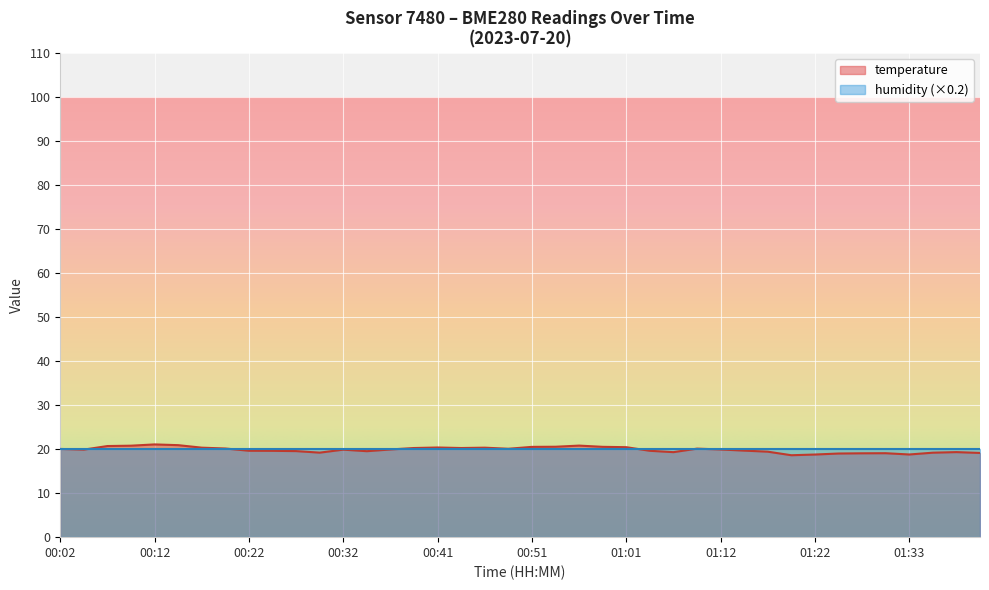

What is the label of the 20th point from the right?

00:51